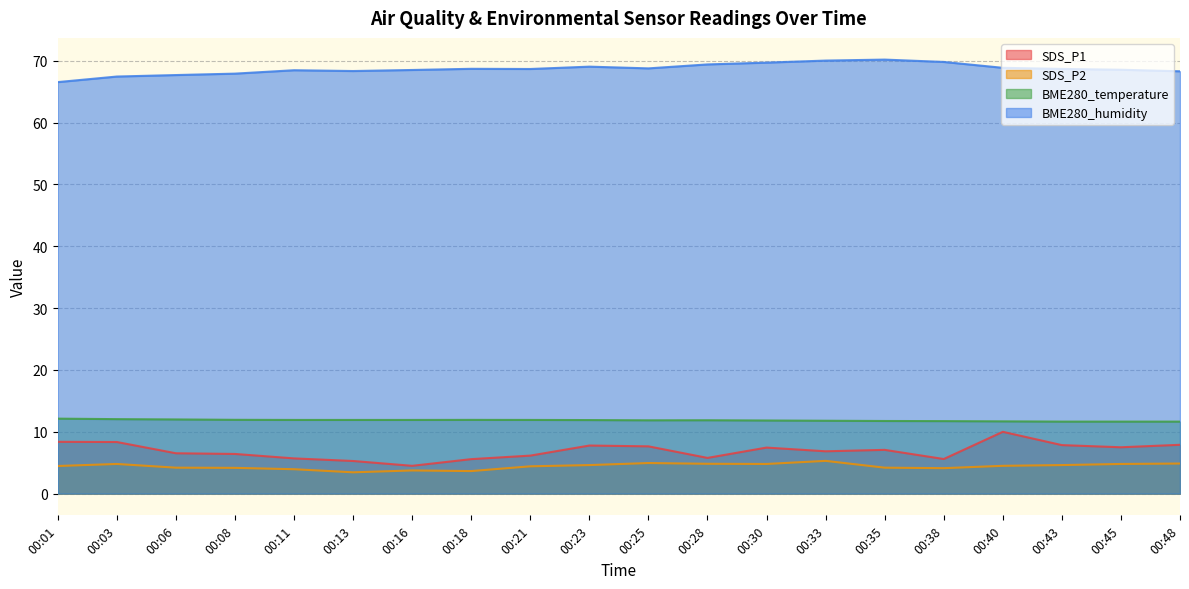

Which series changed the most between 00:06 and 00:25?

SDS_P1